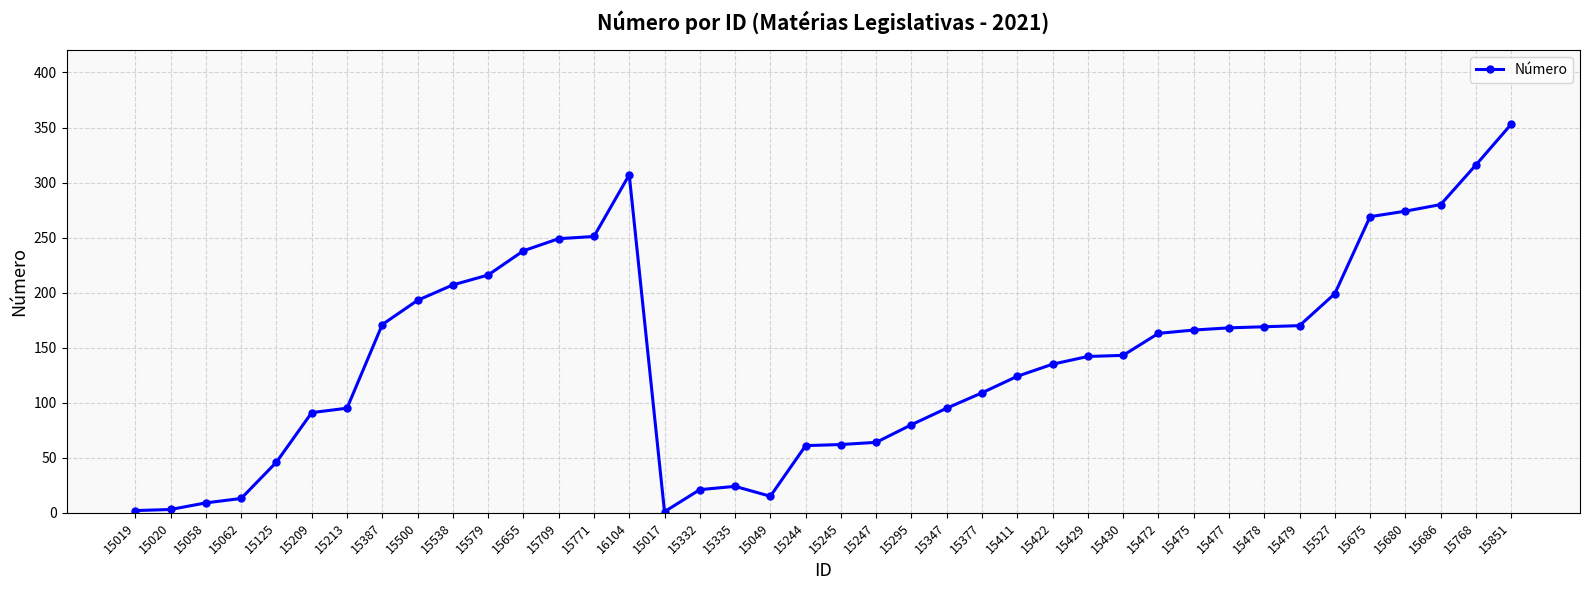

What is the difference between the maximum and minimum values?

352